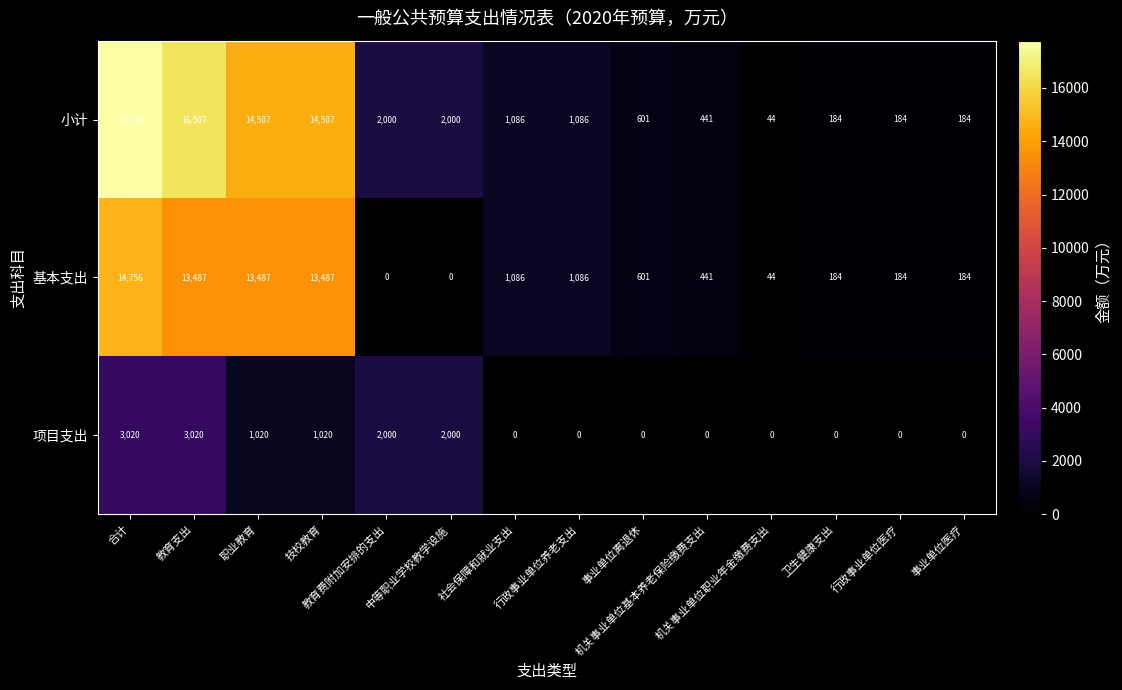

Count the number of categories in the chart.

14